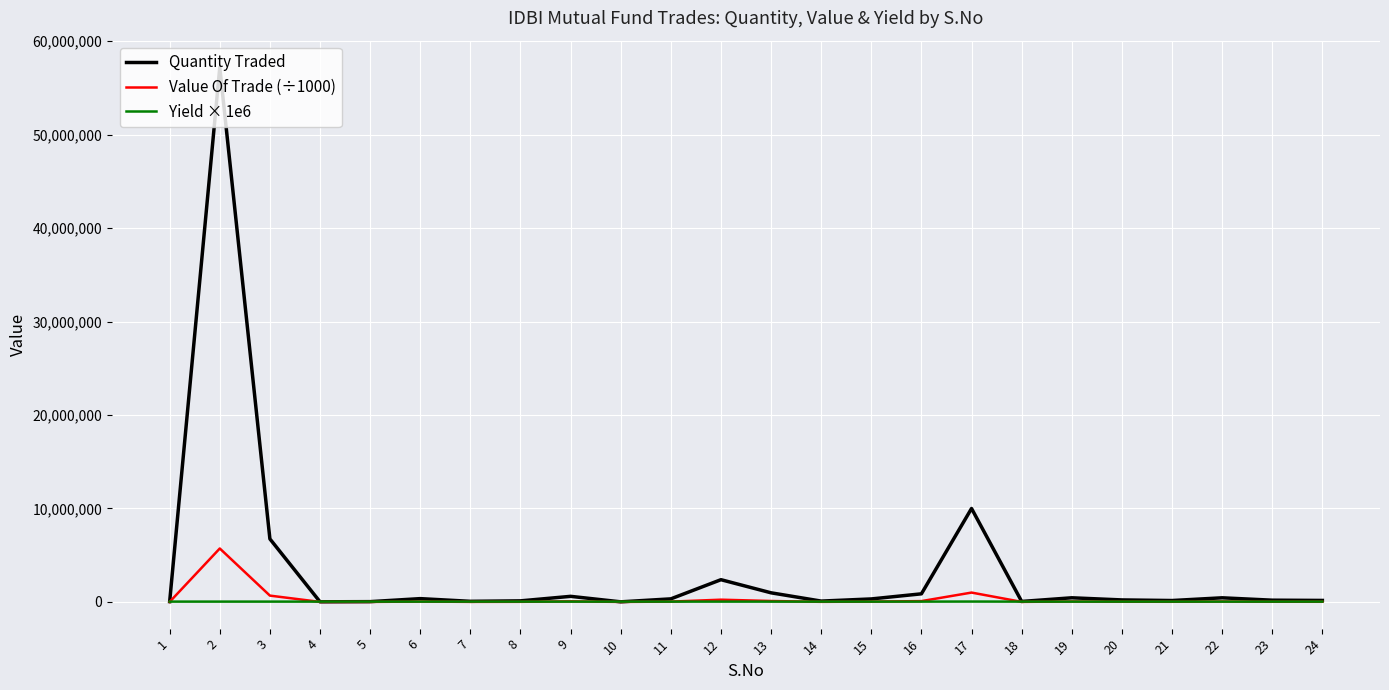

At how many categories does at least one series exceed 28841836?

1